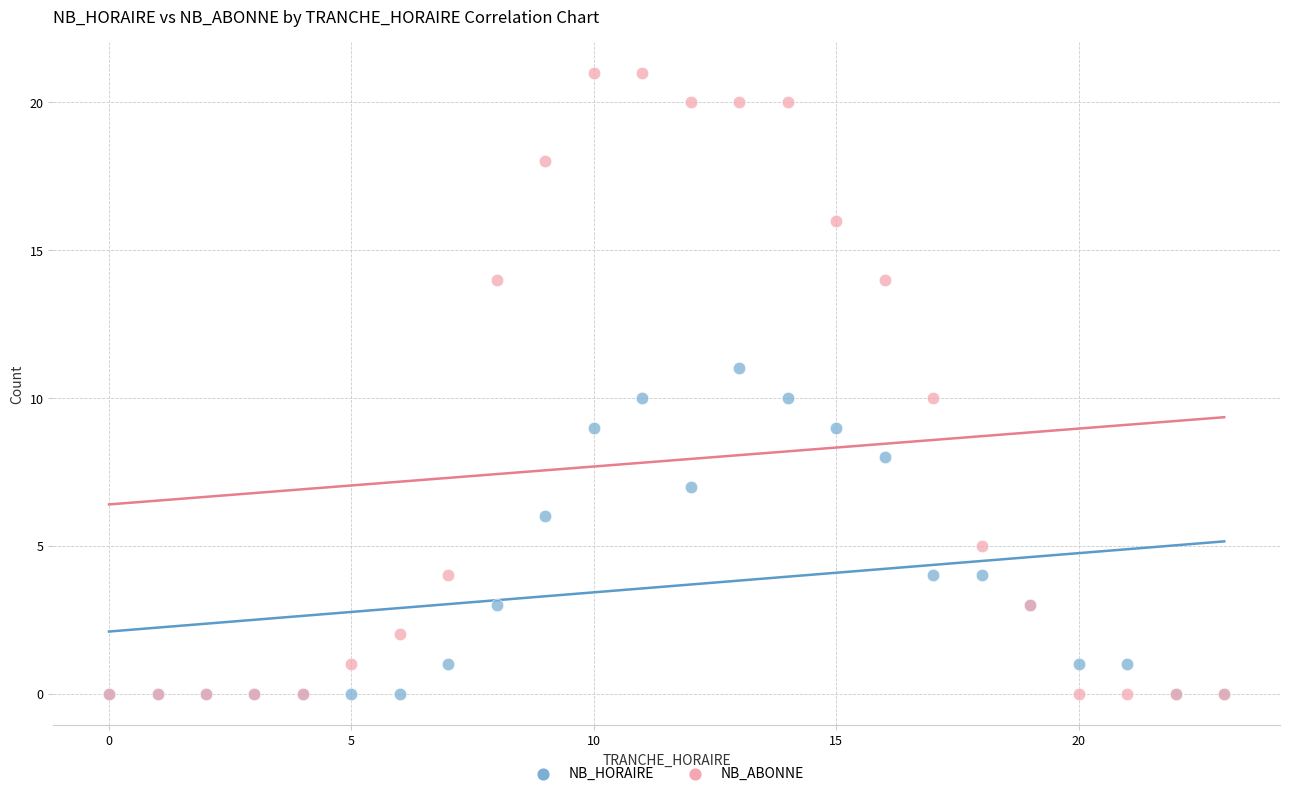

What are all the series names shown in the legend?

NB_HORAIRE, NB_ABONNE